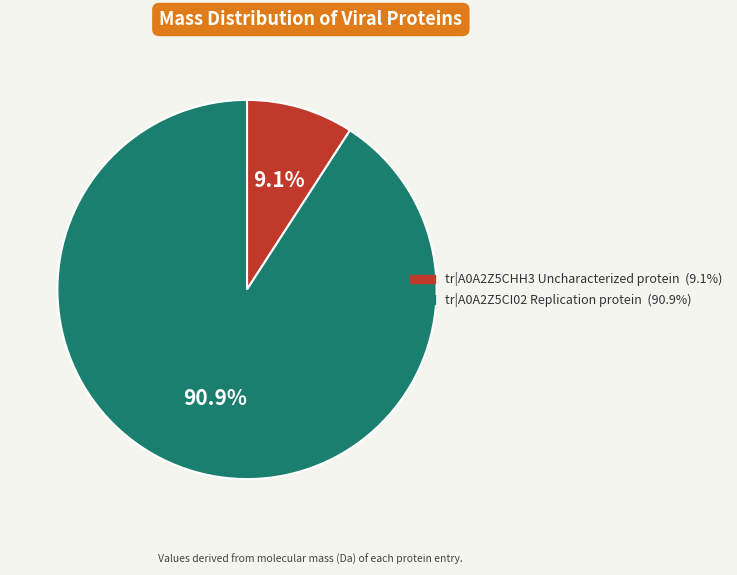

What percentage is NOT represented by tr|A0A2Z5CHH3 Uncharacterized protein?

90.9%